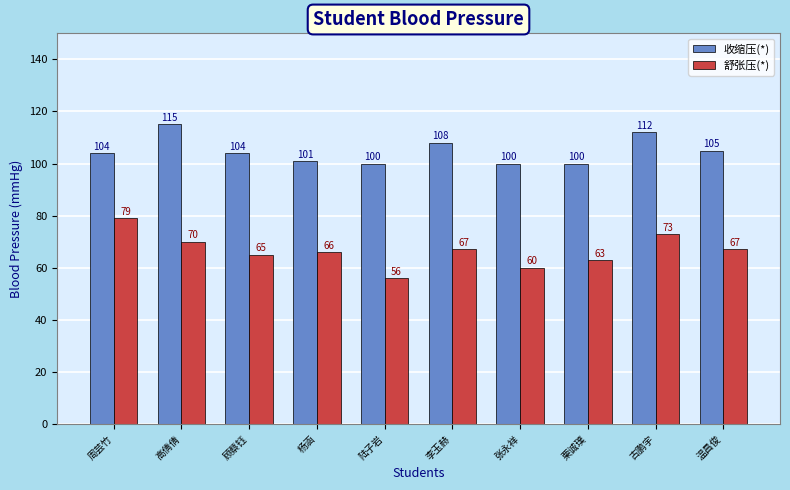

Which label corresponds to the largest value in the chart?

高倩倩